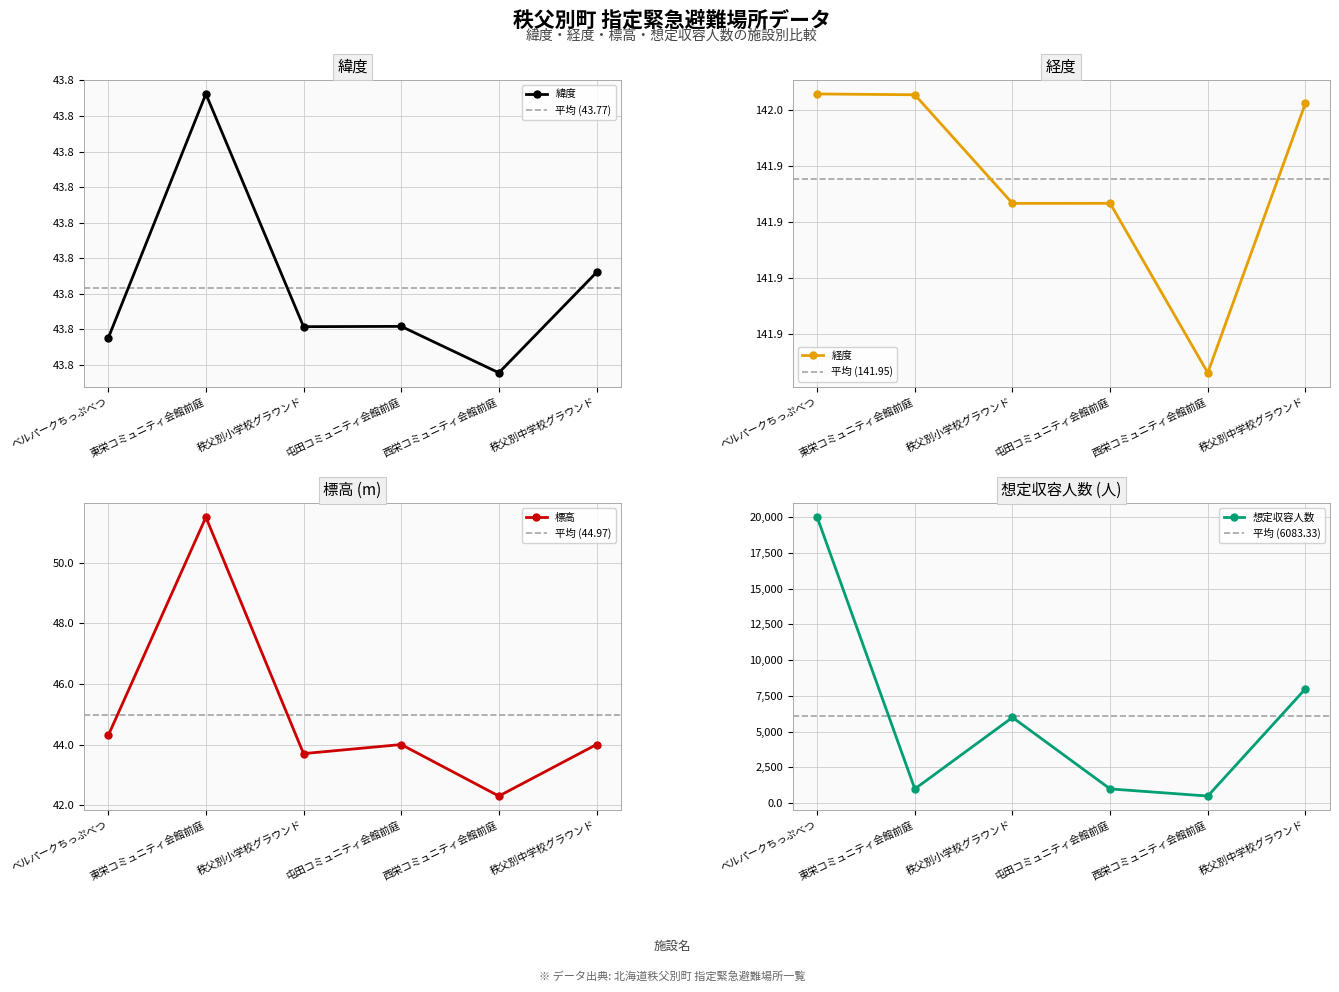

What is the maximum value shown in the chart?

20000.0